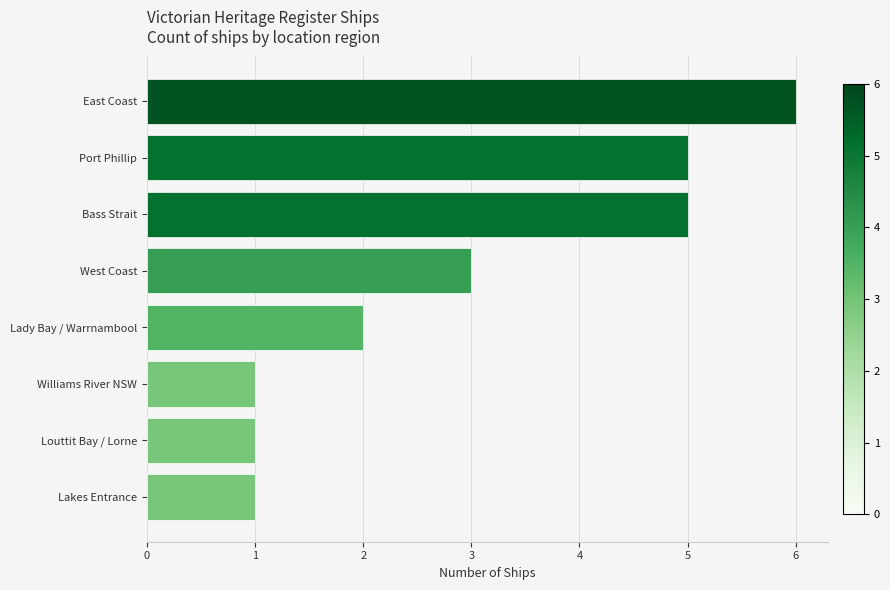

What is the difference between the maximum and minimum values?

5